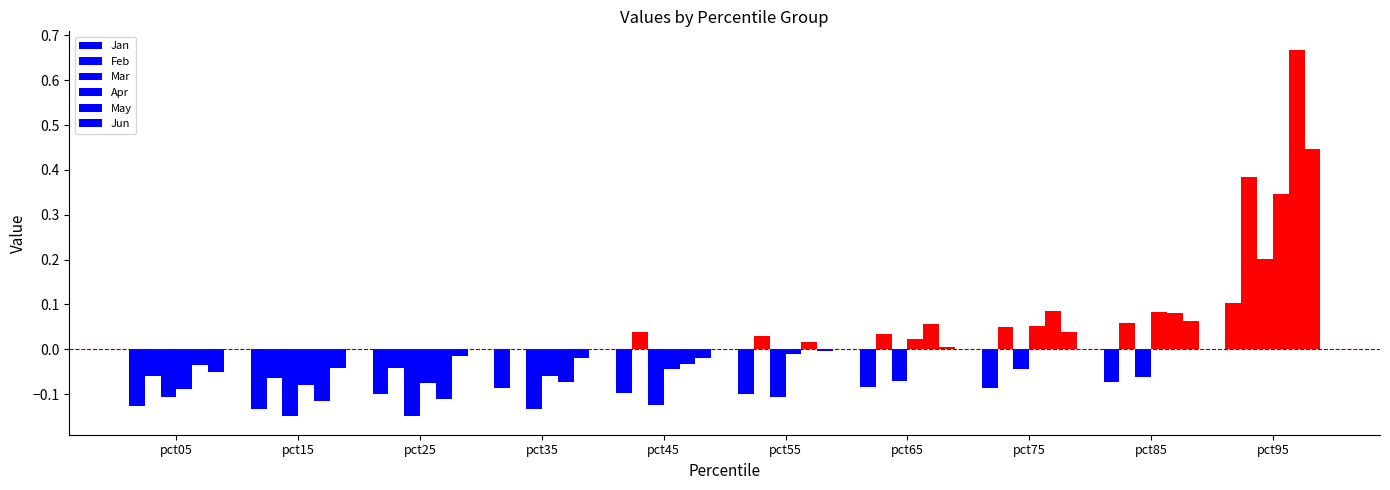

How many data points in May are above 0?

5